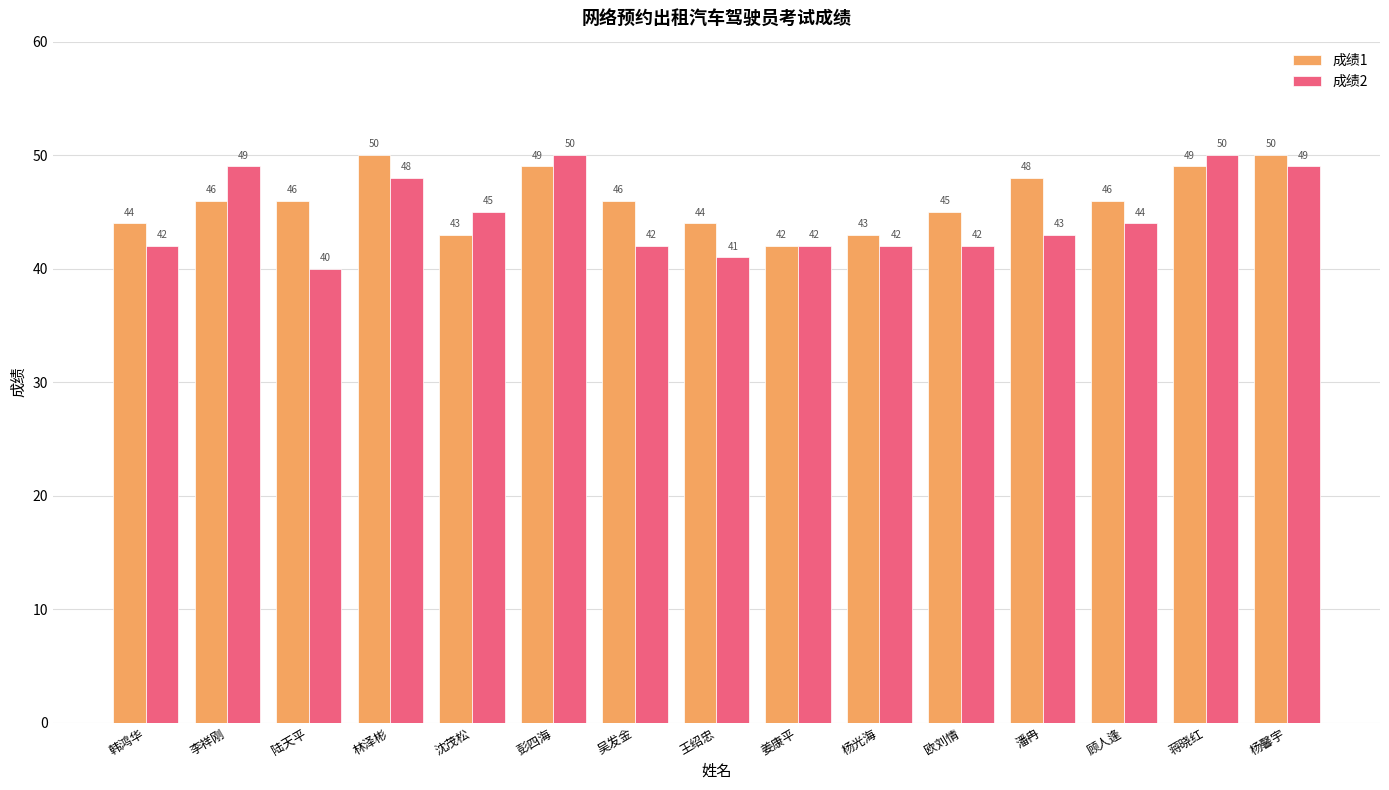

What is the greatest value displayed?

50